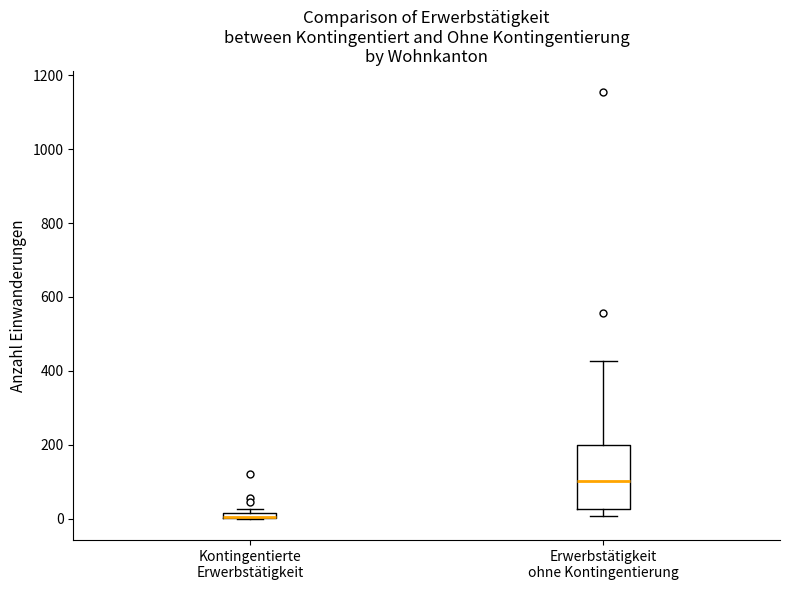

Which box is the tallest, from its lower edge to its upper edge?

Erwerbstätigkeit ohne Kontingentierung